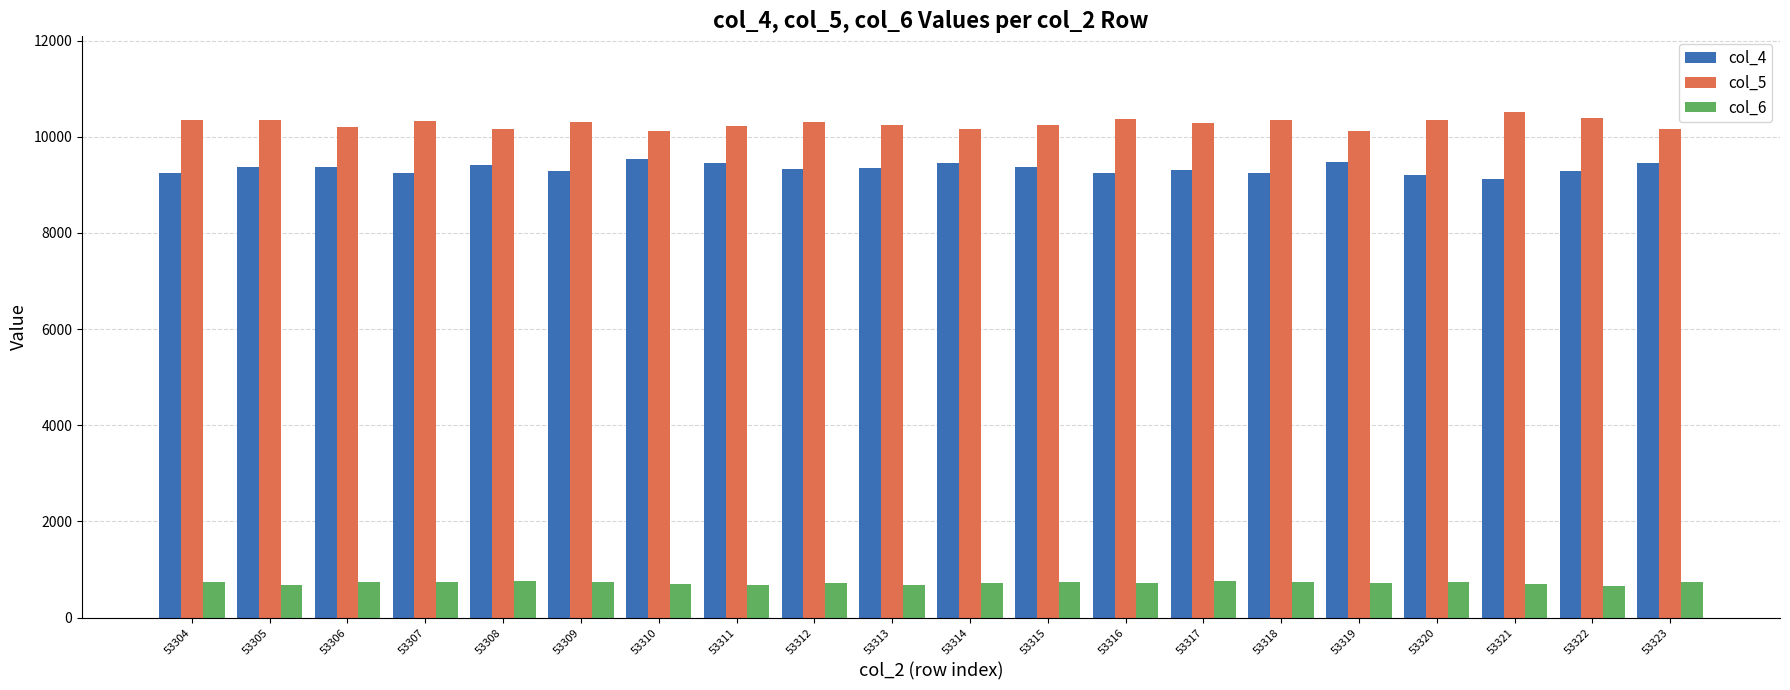

What is the difference between the second highest and second lowest values in the col_6 series?

94